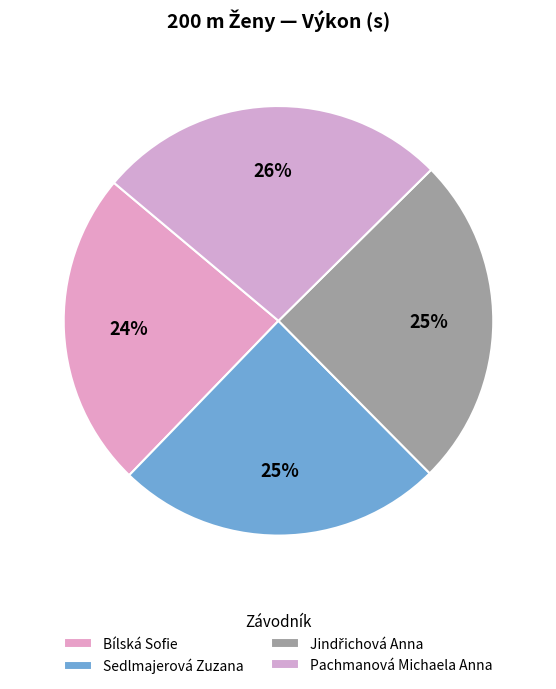

Combined, do Jindřichová Anna and Pachmanová Michaela Anna account for over 50%?

Yes